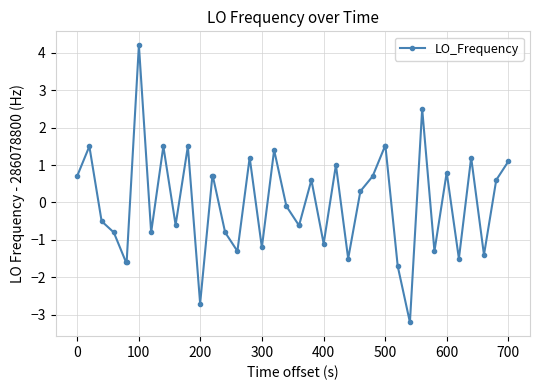

How many positive values are there?

20